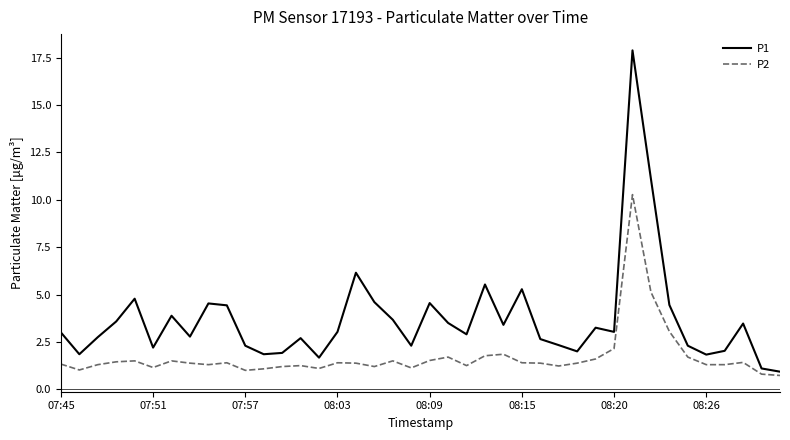

What is the maximum value for P1?

17.9